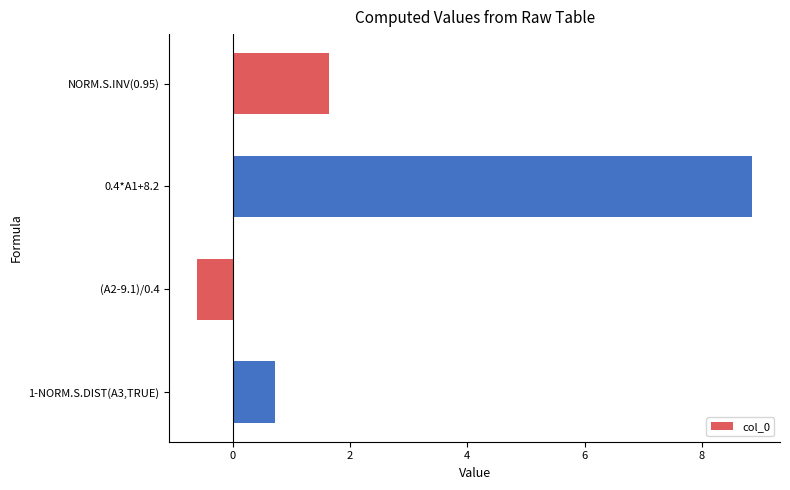

What is the difference between the values at (A2-9.1)/0.4 and 0.4*A1+8.2?

9.5